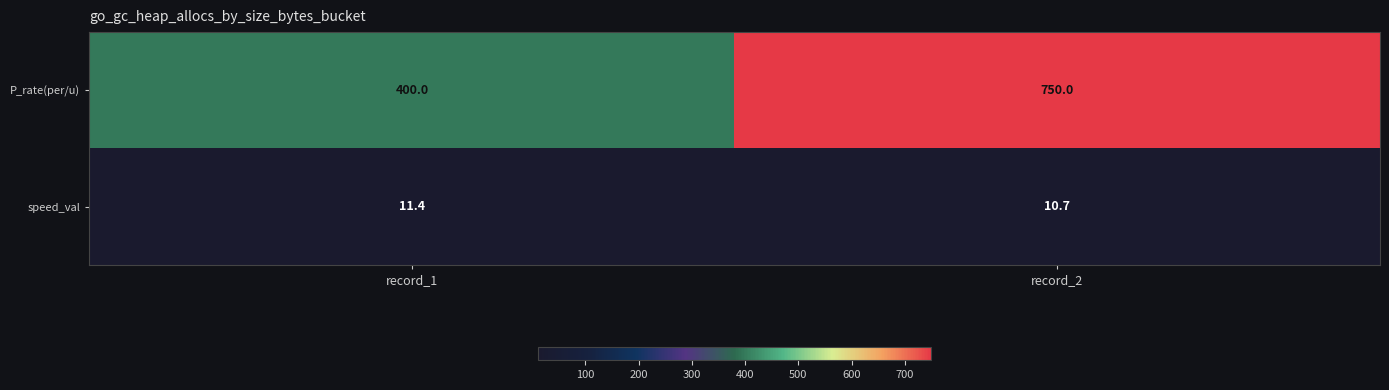

What is the total value across all series at record_1?

411.4